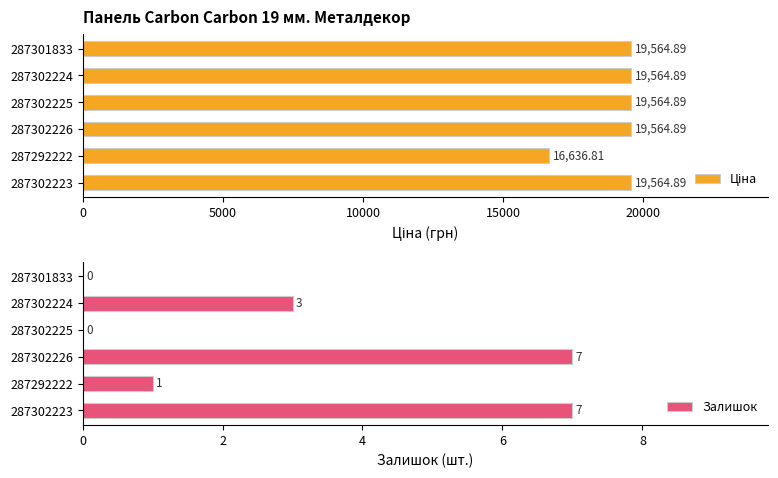

How many Залишок values are between 0 and 7?

6